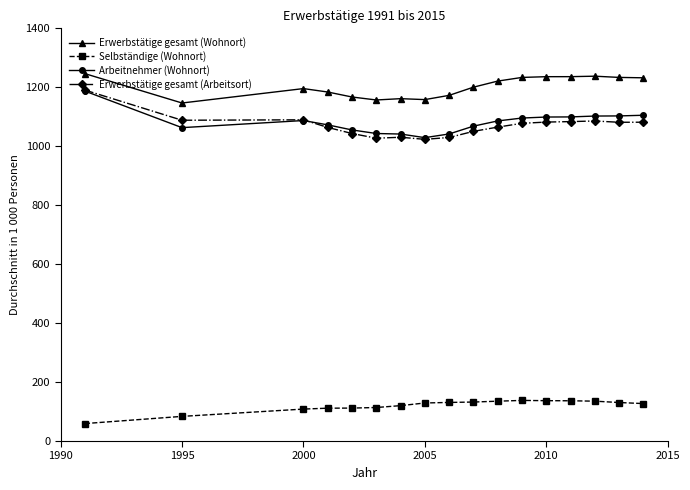

What is the value of the Arbeitnehmer (Wohnort) point at the 11th from the left?

1085.9